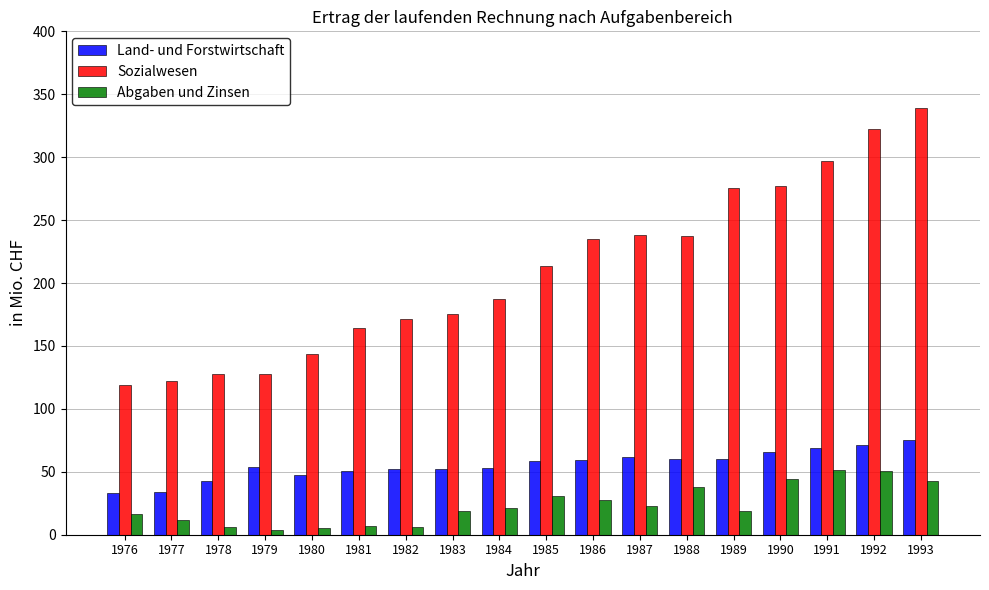

What is the difference between the highest and lowest values at 1982?

165.1